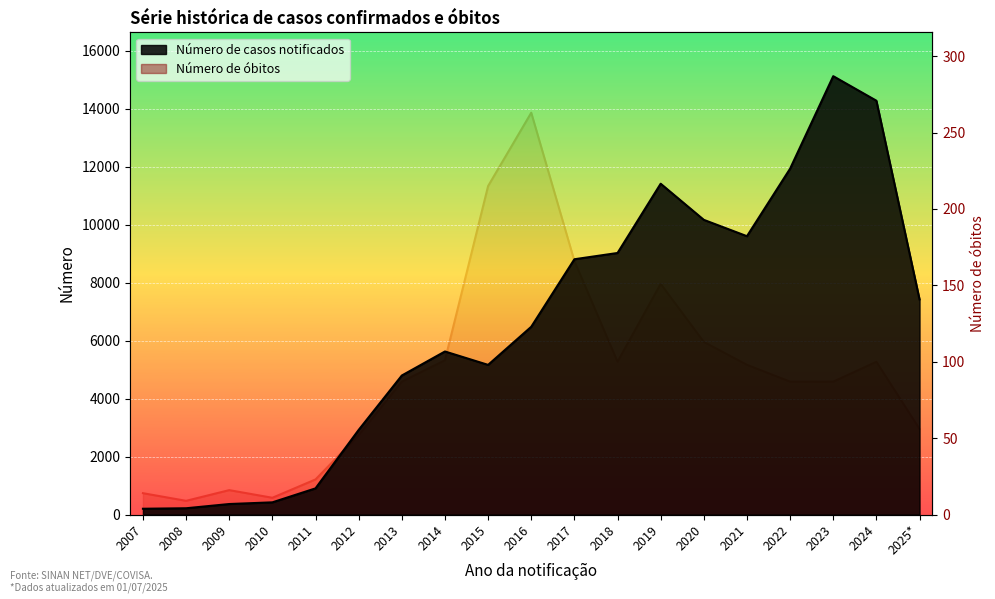

The value of Número de casos notificados at 2013 is 4796. True or false?

True